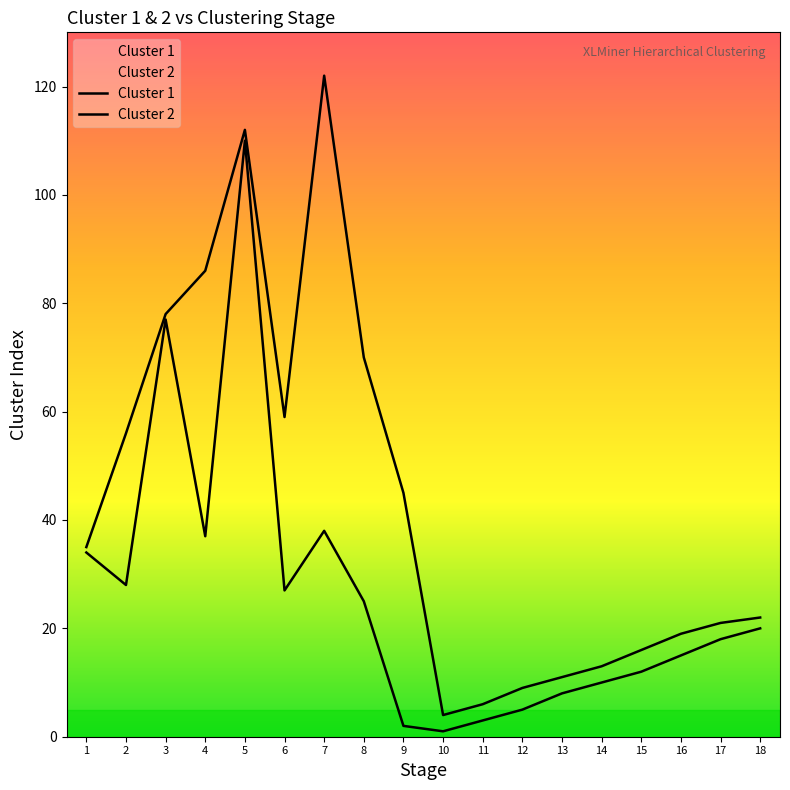

Which series has the largest range (max minus min)?

Cluster 2